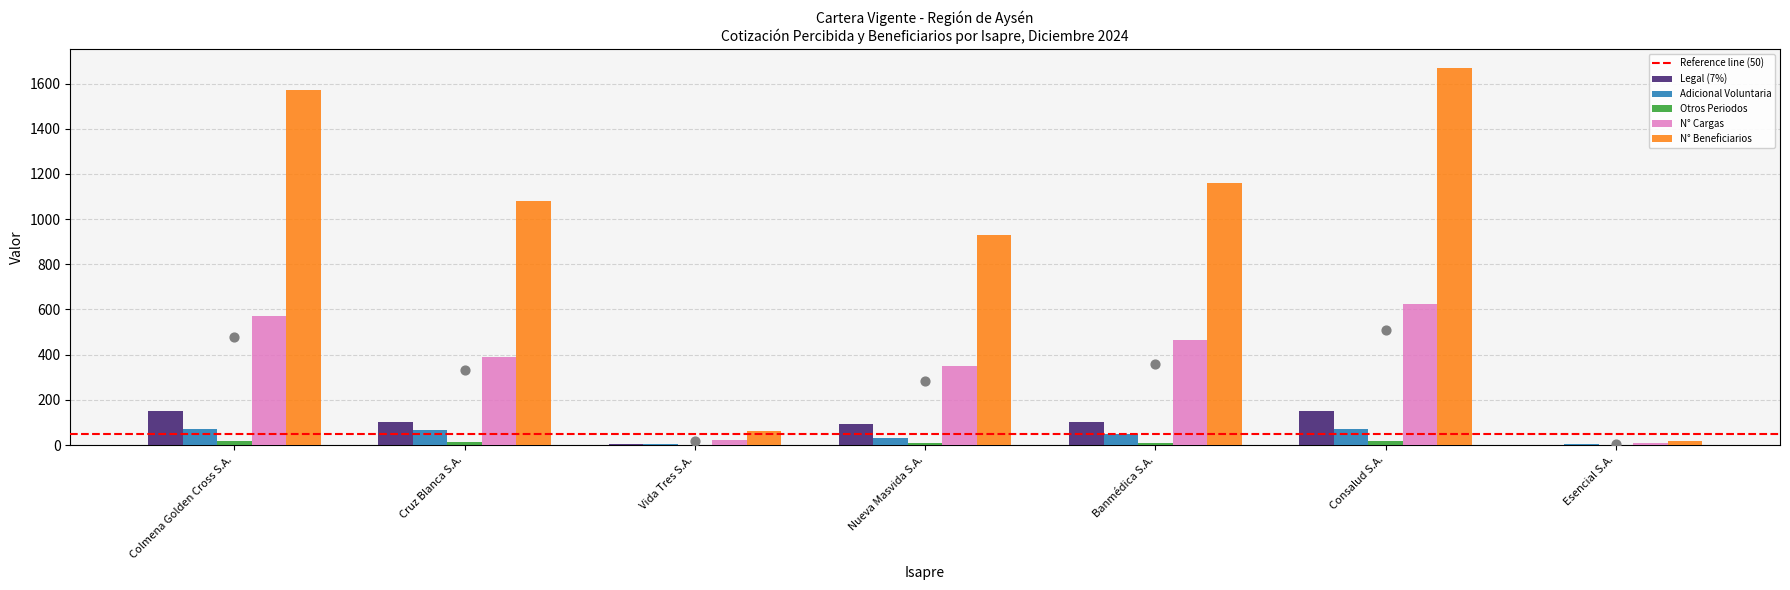

Is the value of Legal (7%) at Esencial S.A. greater than the value of N° Cargas at Vida Tres S.A.?

No